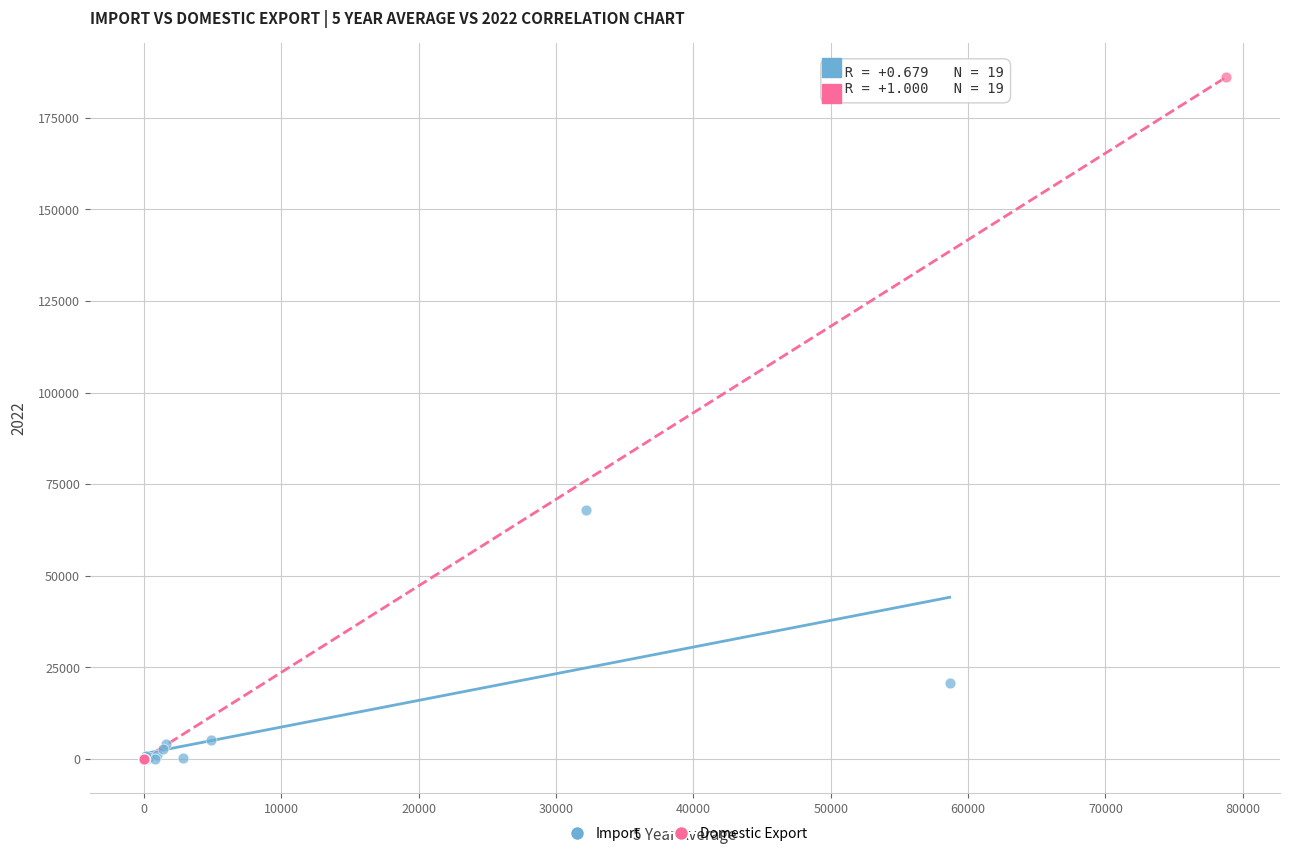

Which series has the largest Y range (max minus min)?

Domestic Export